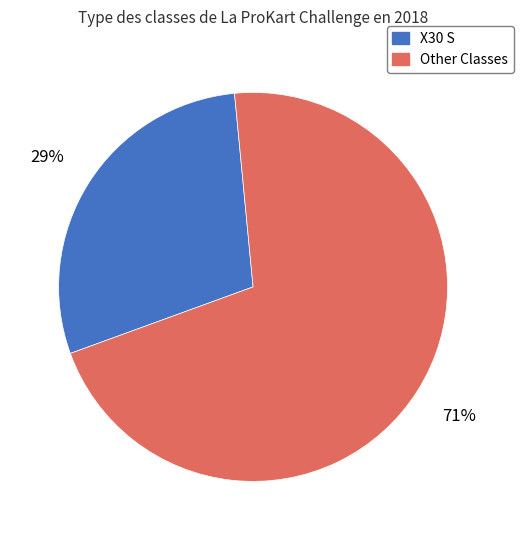

Count the number of slices in the pie.

2